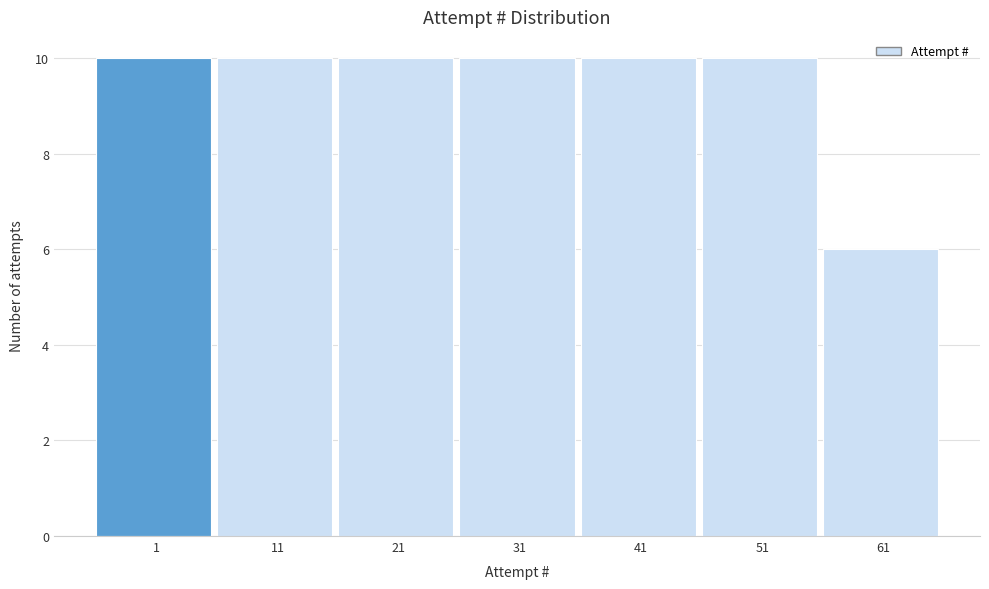

Reading left to right, extract all data points from this chart.

1=10	11=10	21=10	31=10	41=10	51=10	61=6